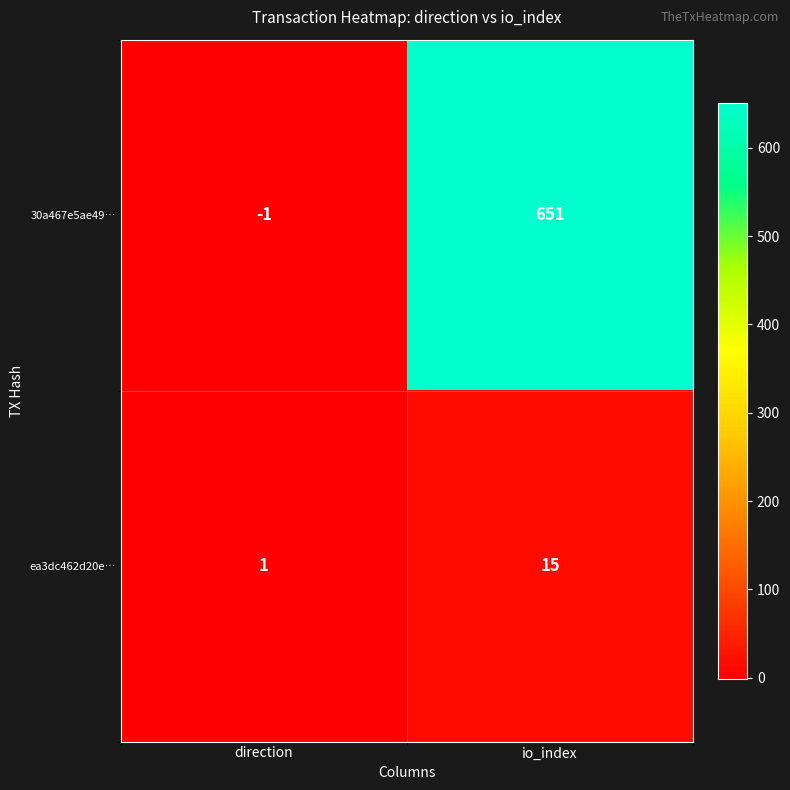

Reading left to right, transcribe all the data shown in this chart.

30a467e5ae49…: direction=-1	io_index=651
ea3dc462d20e…: direction=1	io_index=15